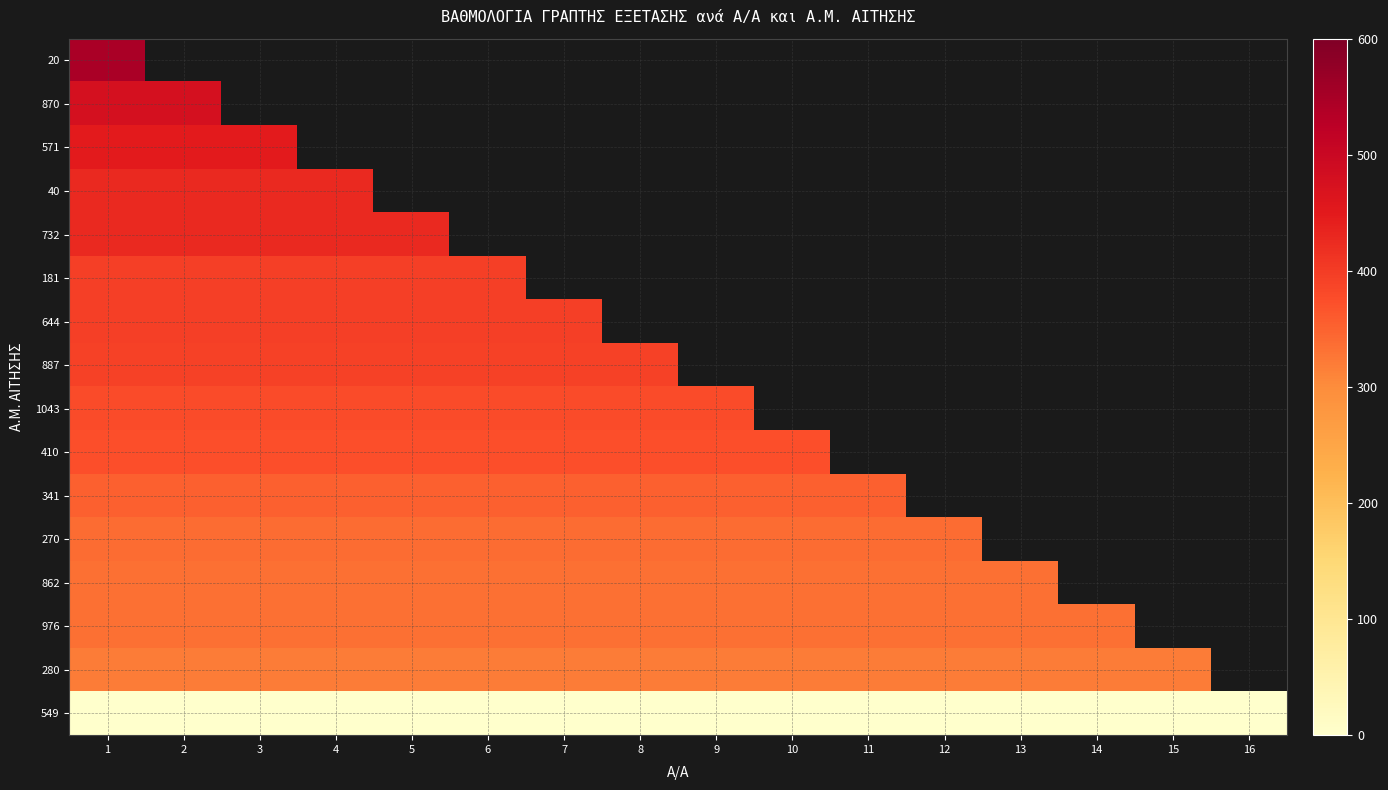

Is it true that 976 equals 333.9 at 3?

True